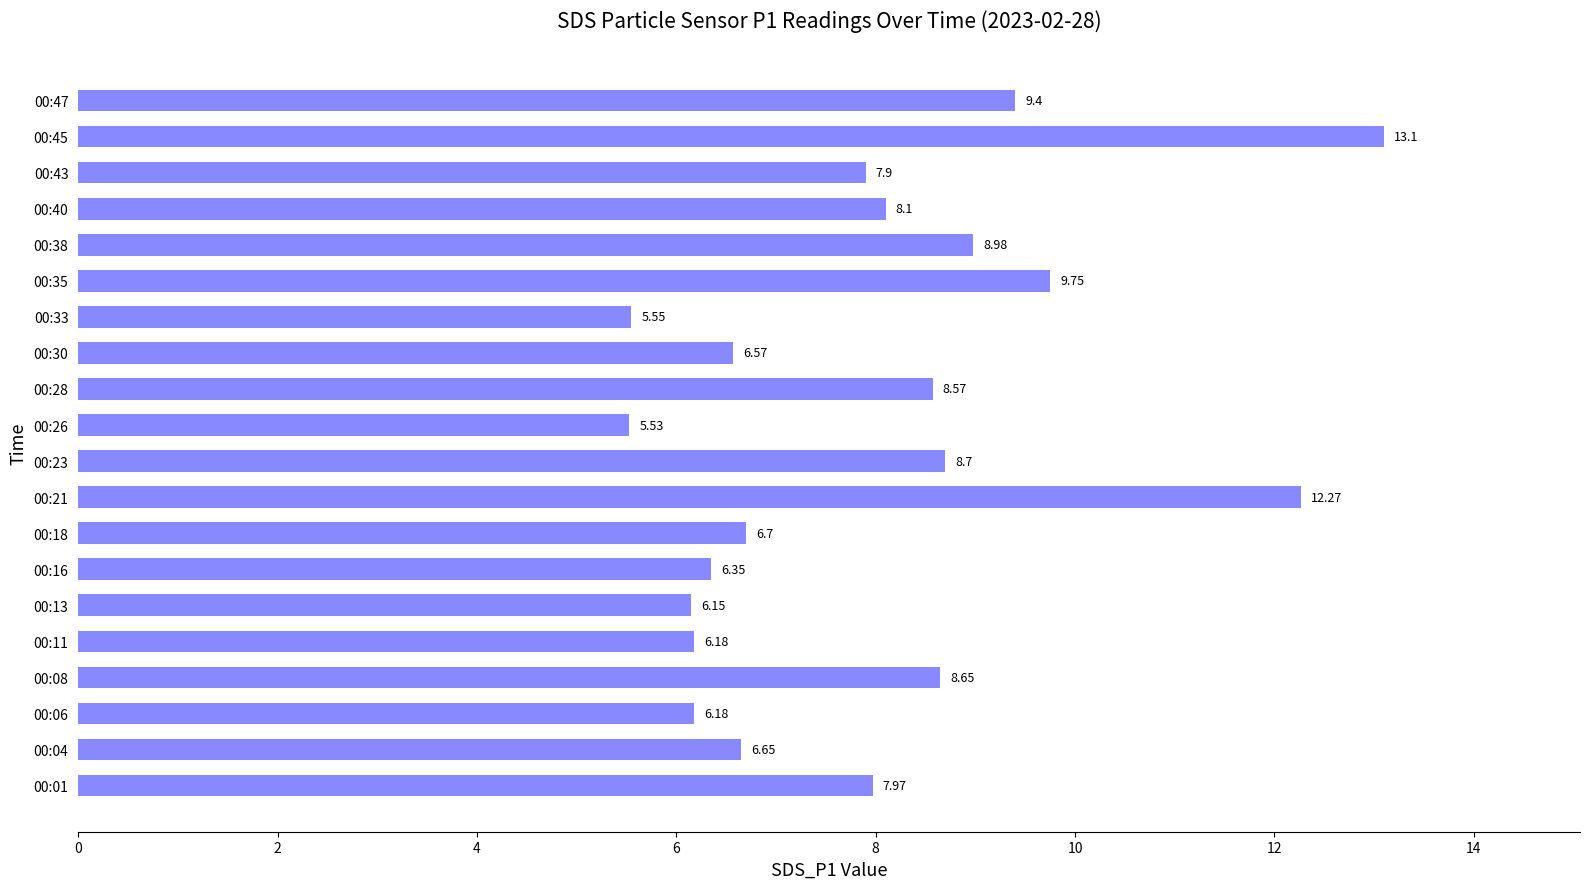

What is the greatest value displayed?

13.1